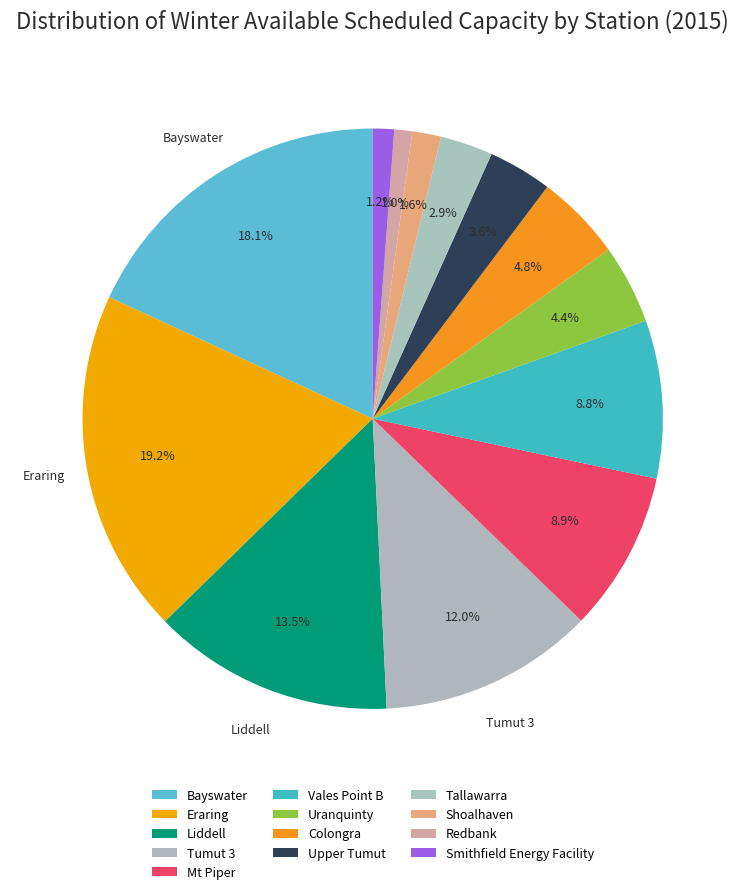

To the nearest percent, what is the average slice percentage?

8%